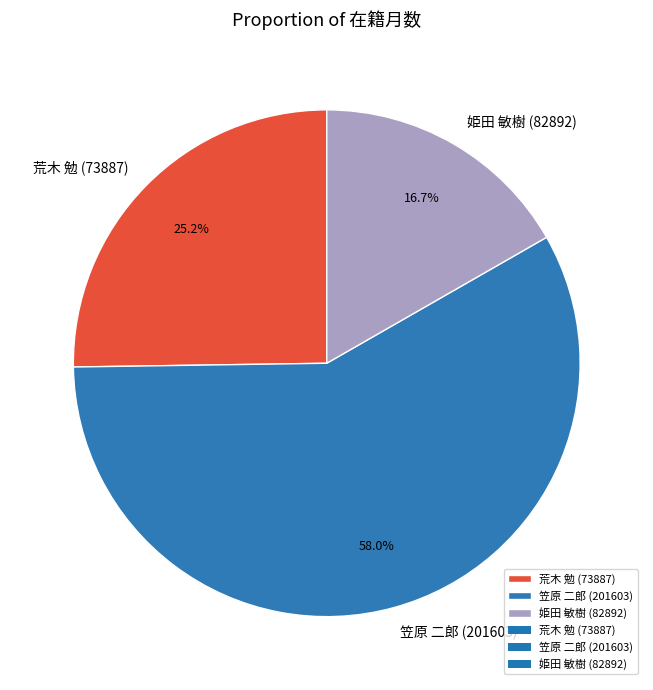

What portion of the pie excludes 姫田 敏樹 (82892)?

83.3%